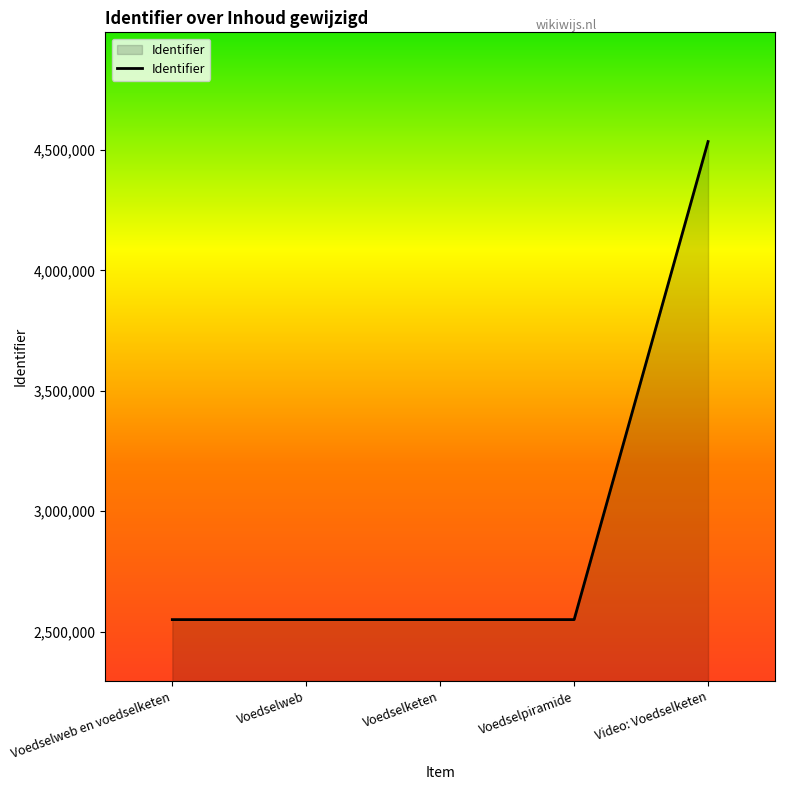

Which category has the highest value across all series?

Video: Voedselketen